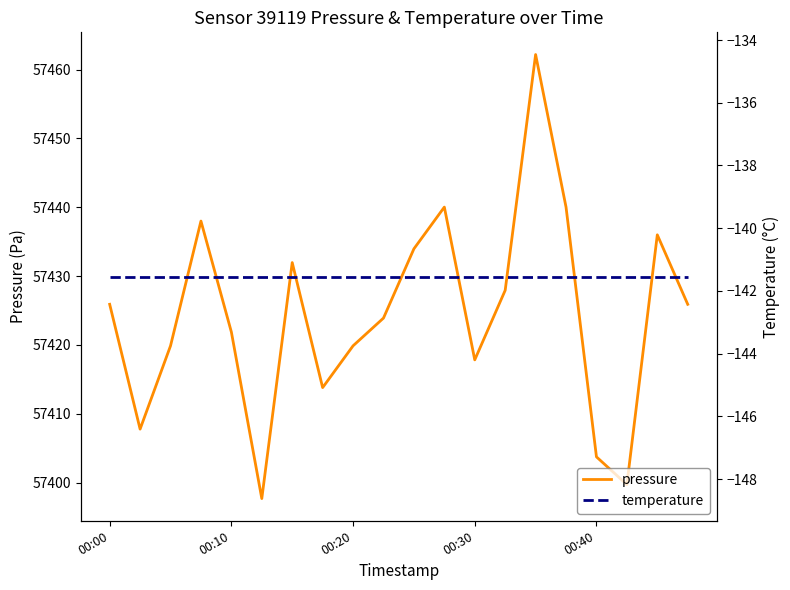

What is the difference between the second highest and second lowest values in the pressure series?

40.3